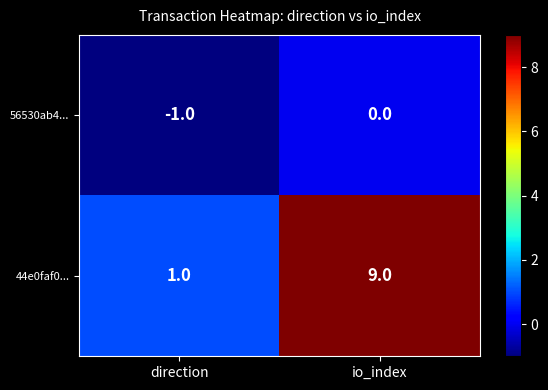

Which series has the largest range (max minus min)?

44e0faf0...